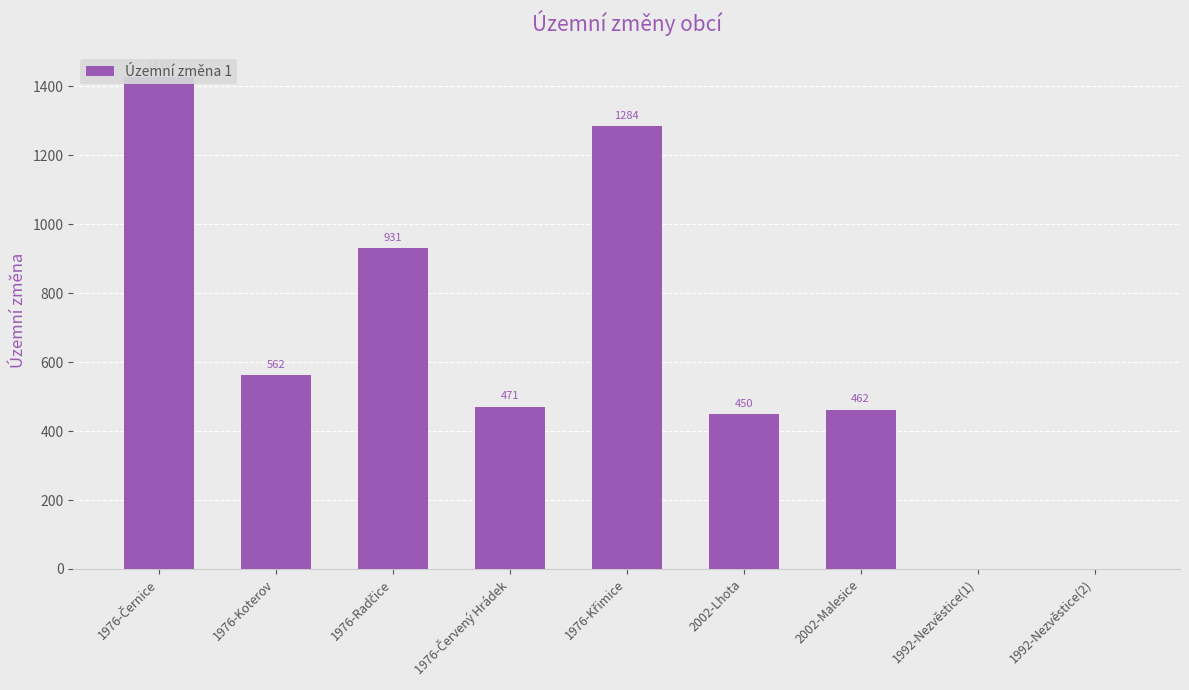

How many series are shown in this chart?

1